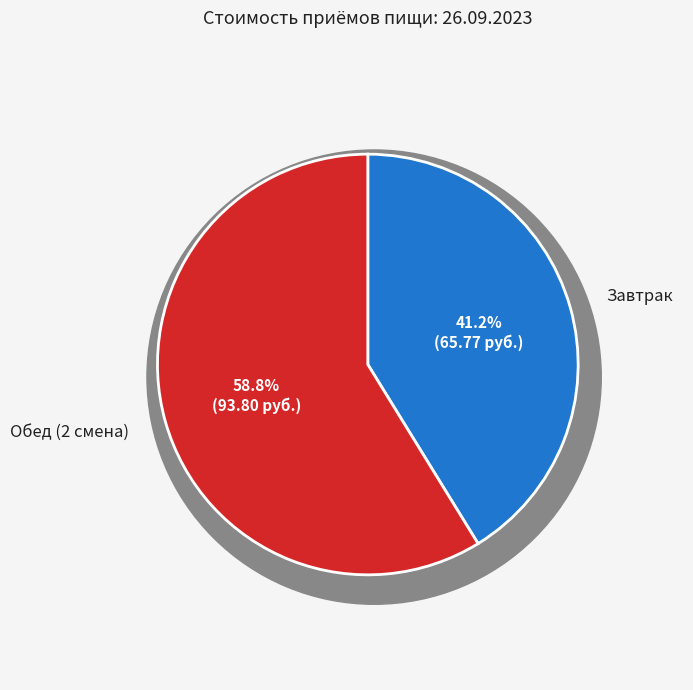

Which category has the biggest portion of the pie?

Обед (2 смена)